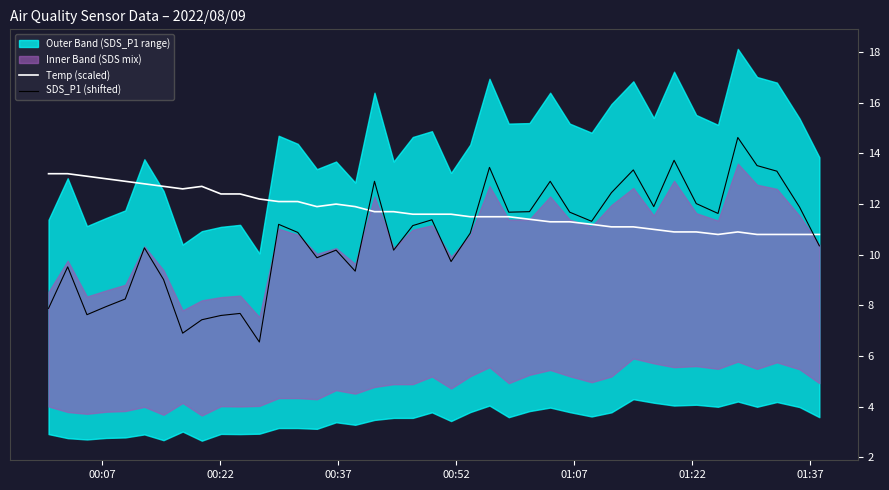

What is the lowest value of the SDS_P1 (shifted) series?

6.6